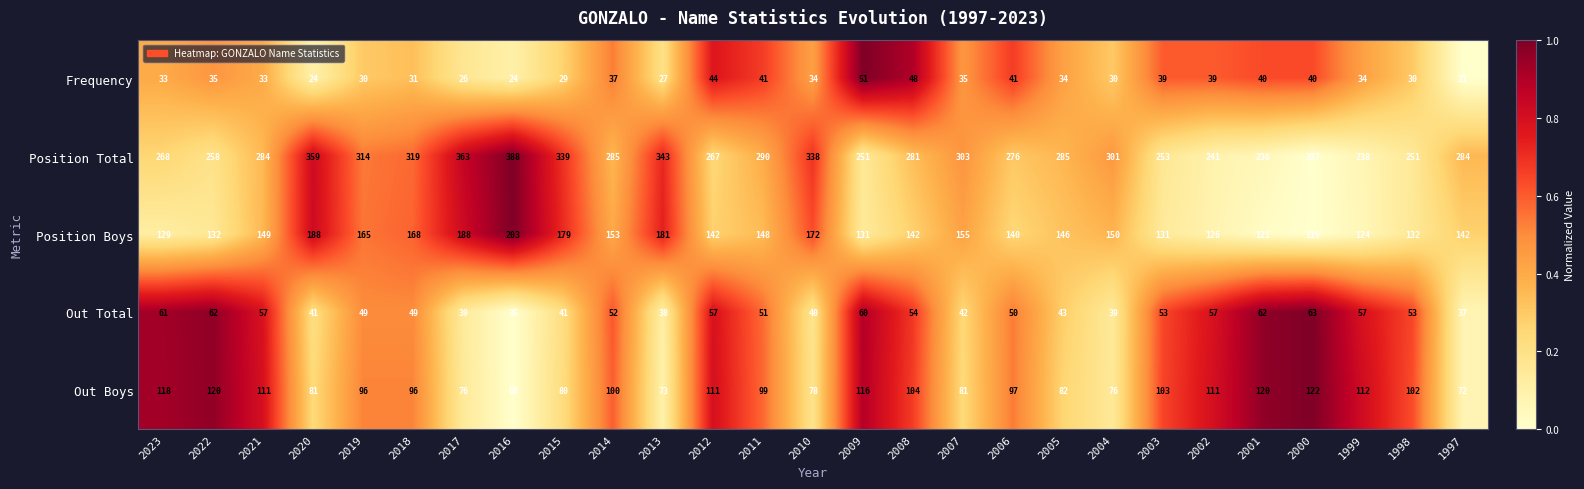

Between 2014 and 2012, which series saw the biggest shift?

Position Total